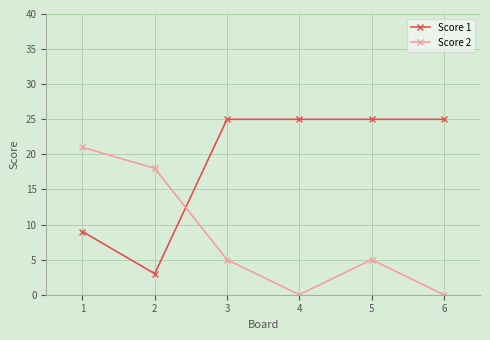

Which series has the largest total across all categories?

Score 1